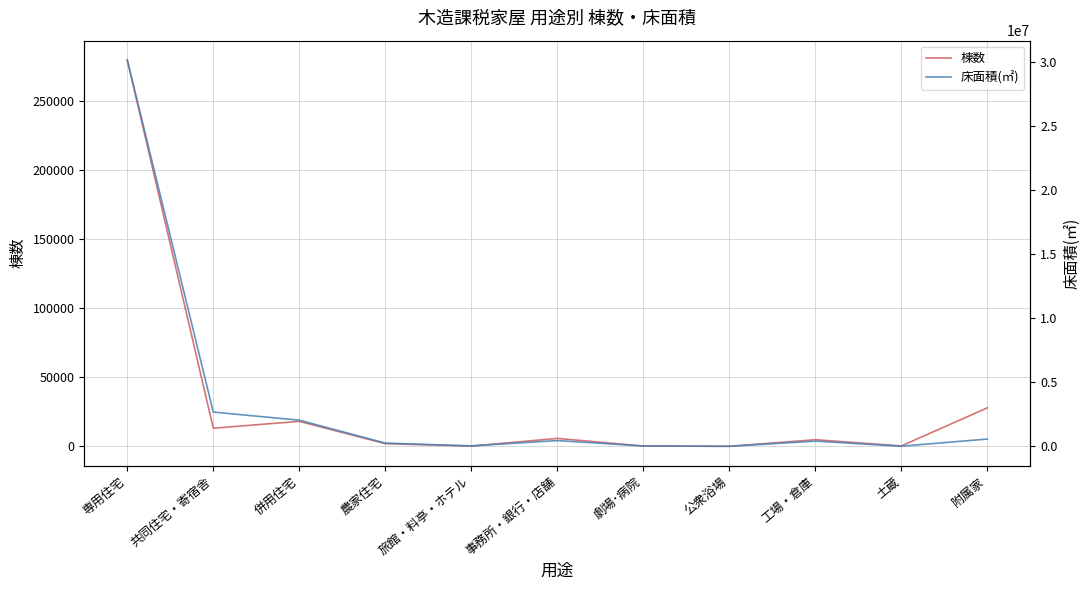

Which series changed the most between 農家住宅 and 工場・倉庫?

床面積(㎡)